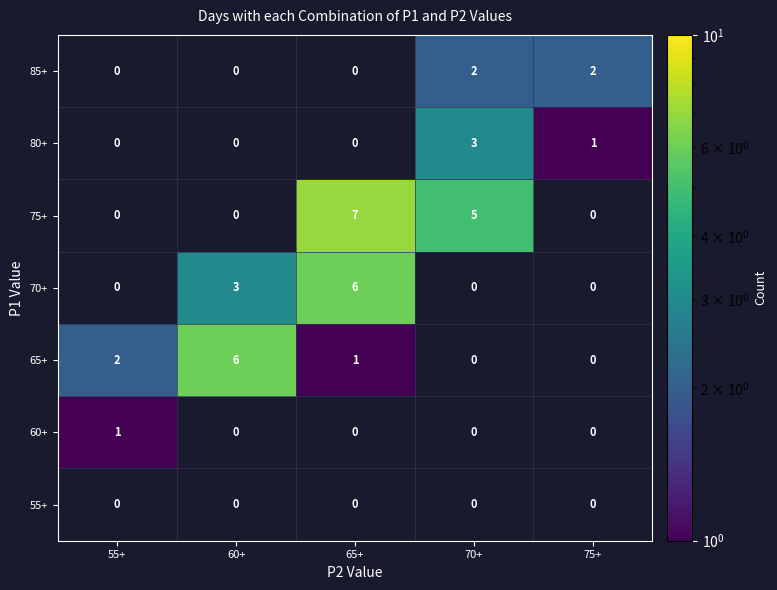

What is the maximum value shown in the chart?

7.0